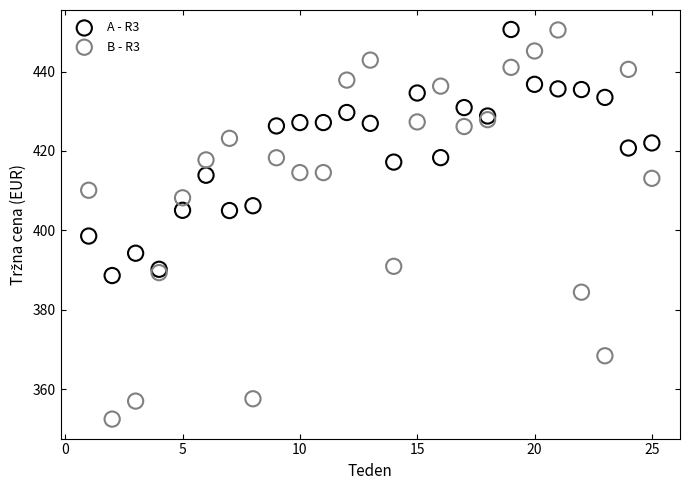

What are all the series names shown in the legend?

A - R3, B - R3